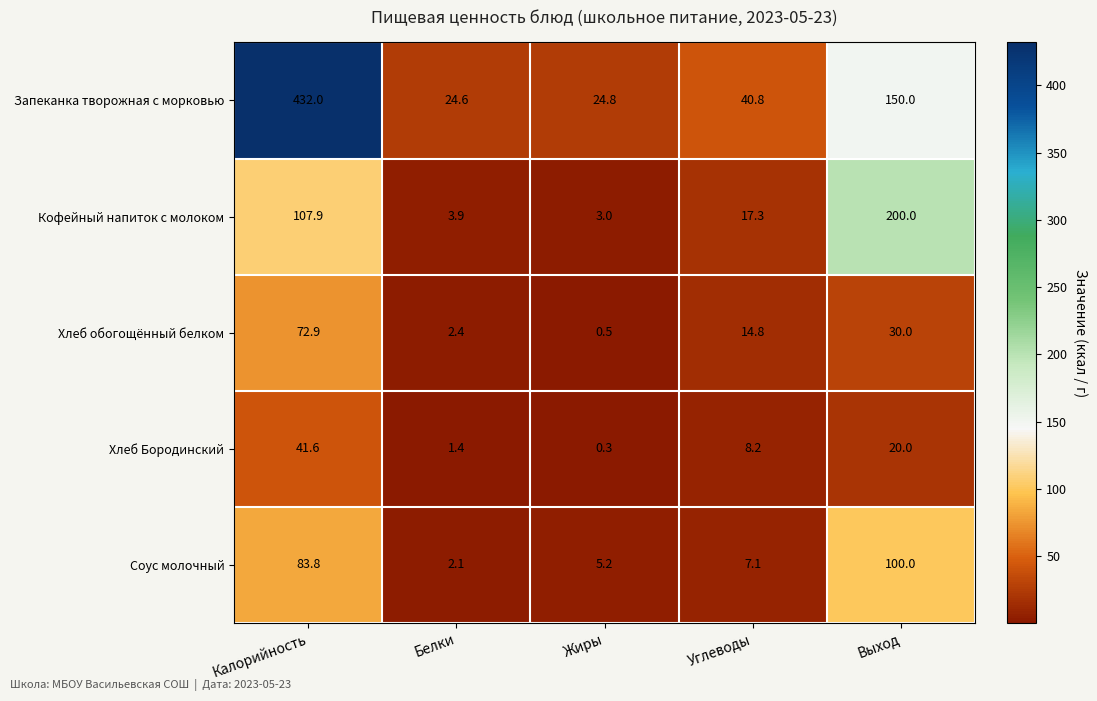

Count the number of categories in the chart.

5